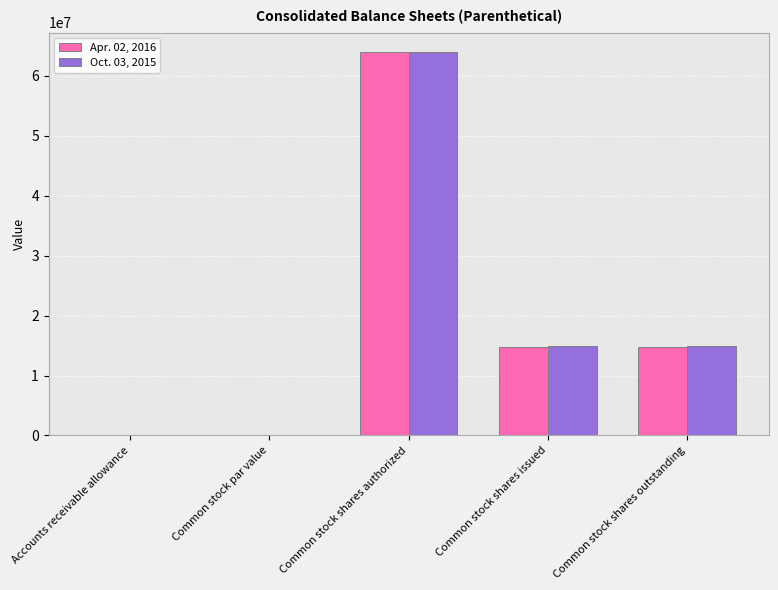

Between Common stock shares authorized and Common stock shares outstanding, which series saw the biggest shift?

Apr. 02, 2016